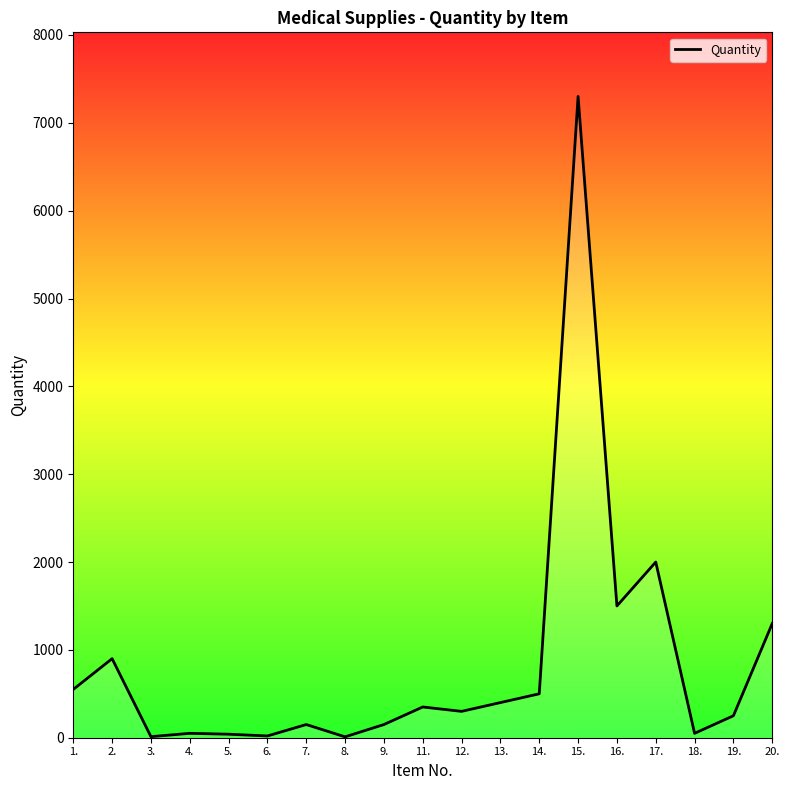

The value at 16. is 2422. True or false?

False